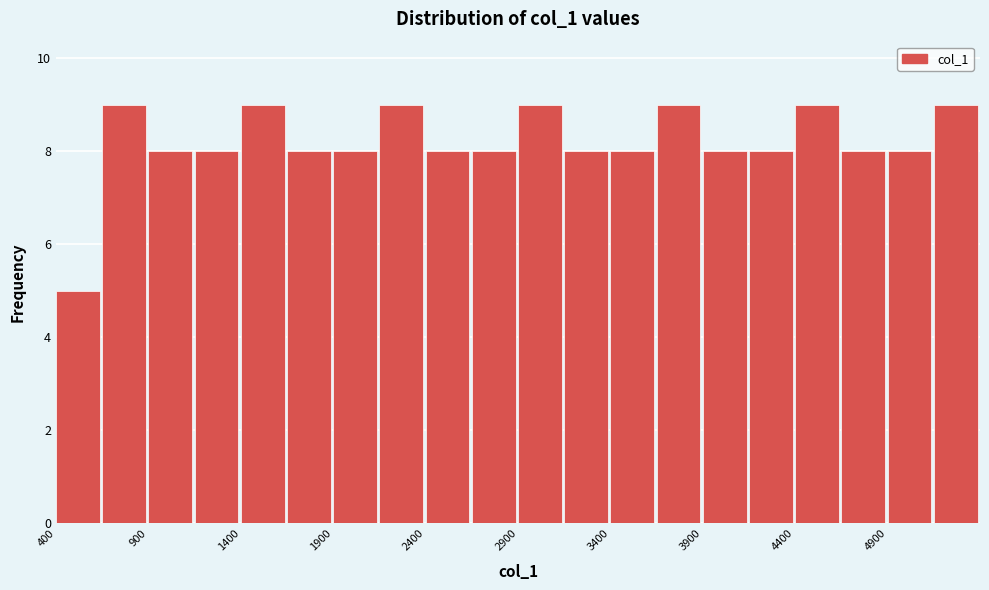

Reading left to right, transcribe this chart: for each bar, give the range it covers on the x-axis and its height. The values are not printed on the chart, so give them approximately, as read against the axis.

400 to 650: 5
650 to 900: 9
900 to 1150: 8
1150 to 1400: 8
1400 to 1650: 9
1650 to 1900: 8
1900 to 2150: 8
2150 to 2400: 9
2400 to 2650: 8
2650 to 2900: 8
2900 to 3150: 9
3150 to 3400: 8
3400 to 3650: 8
3650 to 3900: 9
3900 to 4150: 8
4150 to 4400: 8
4400 to 4650: 9
4650 to 4900: 8
4900 to 5150: 8
5150 to 5400: 9